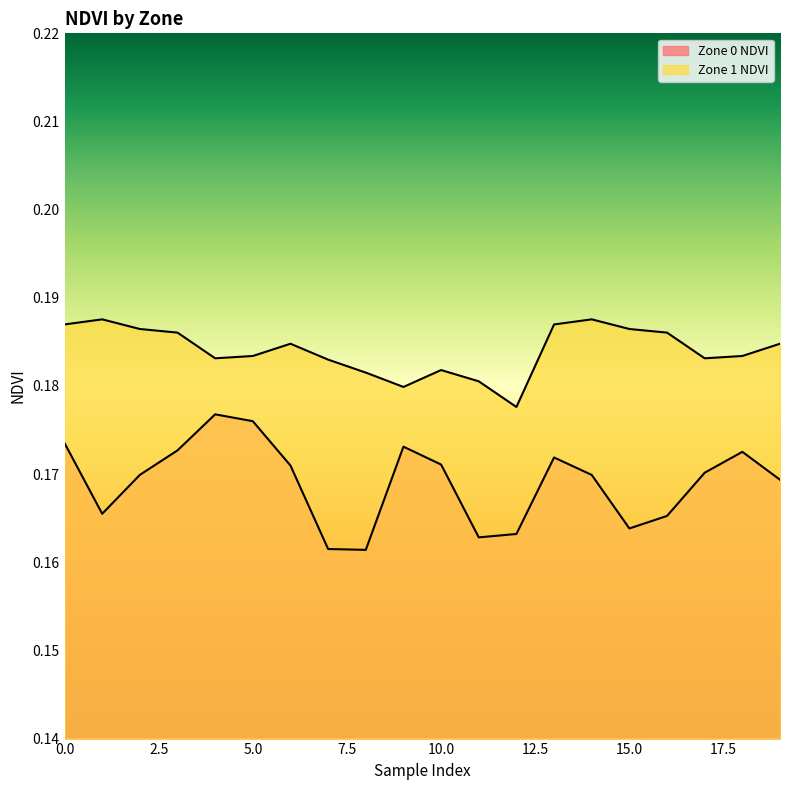

True or false: Zone 1 NDVI and Zone 0 NDVI intersect in this chart.

False